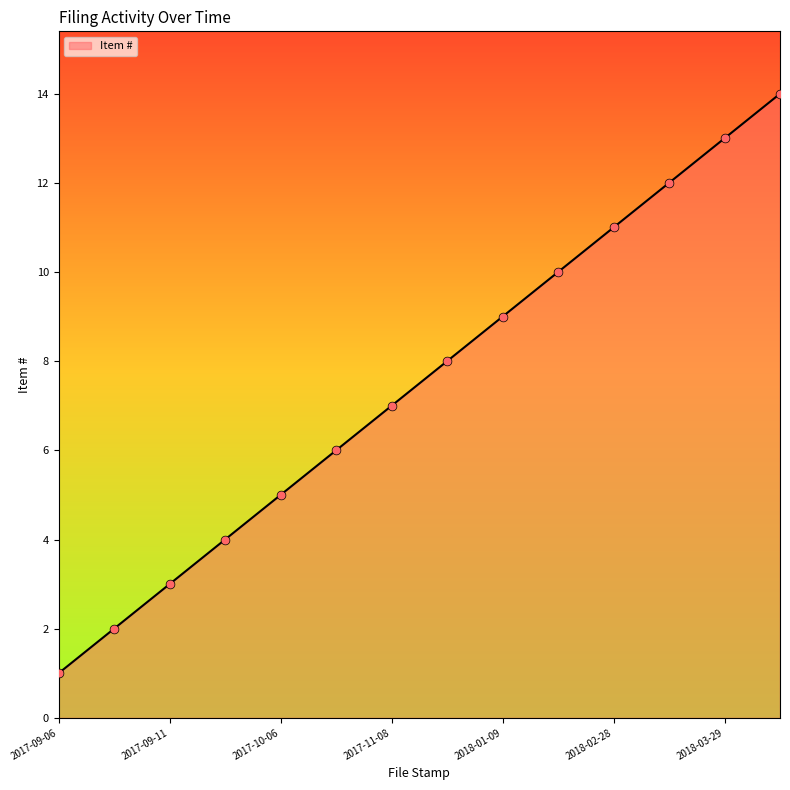

What is the maximum value shown in the chart?

14